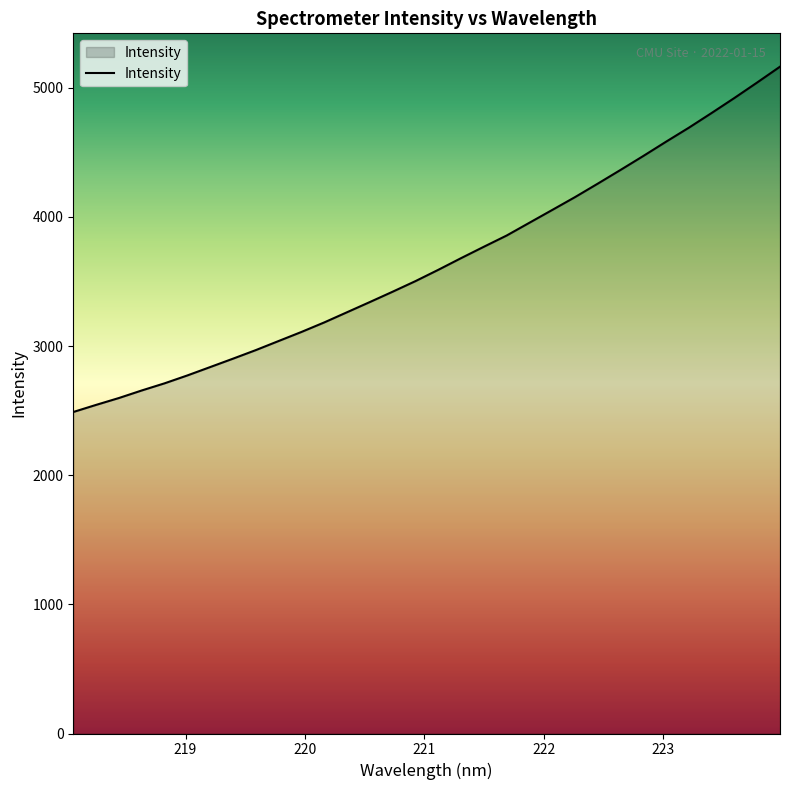

What is the maximum value shown in the chart?

5163.5